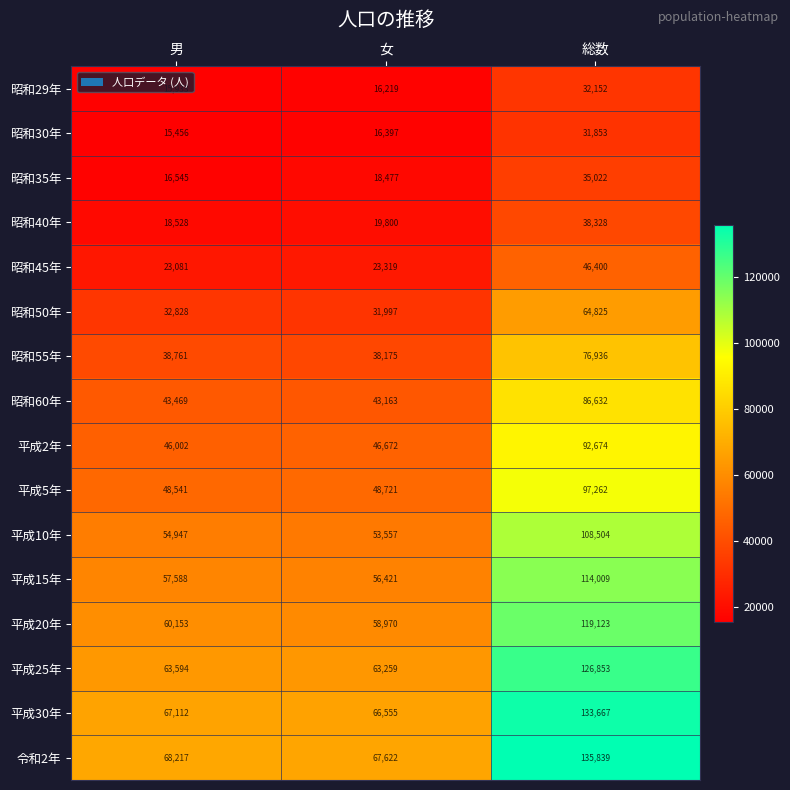

Which label corresponds to the smallest value in the chart?

男